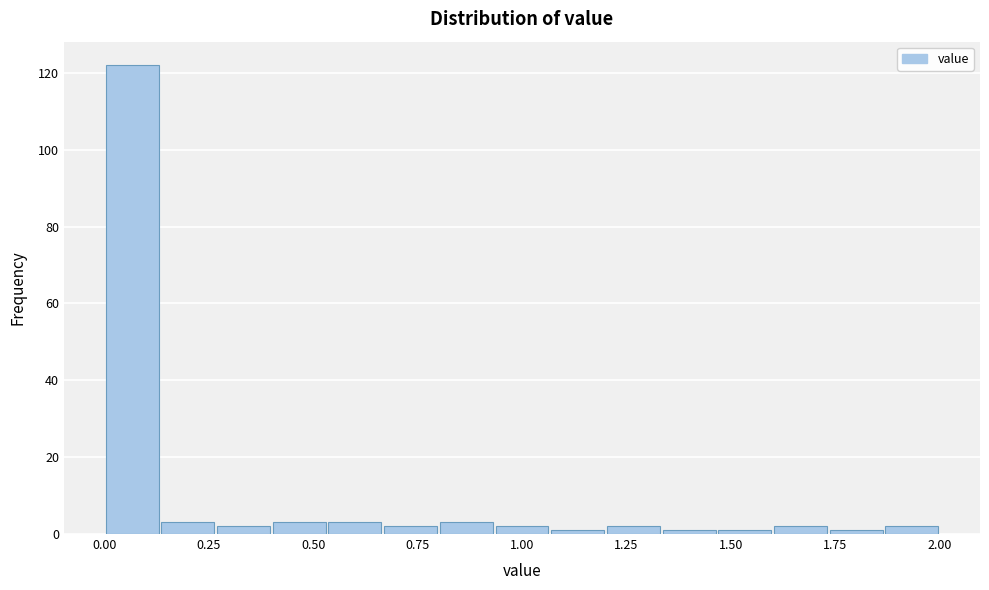

Read against the x-axis, roughly where is the centre of the tallest bar?

0.05